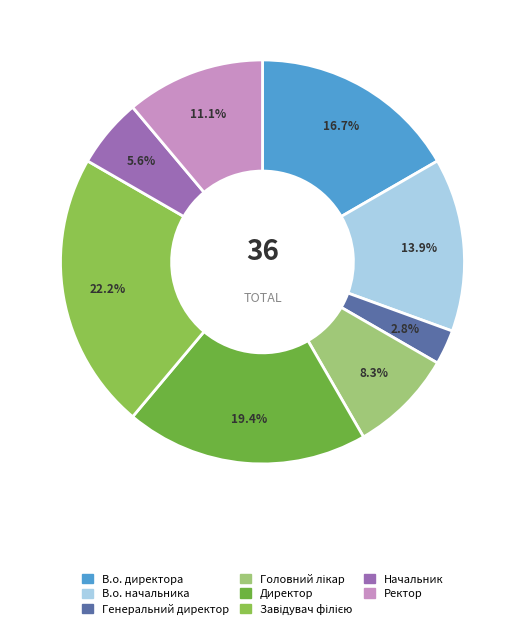

How many slices are in this pie chart?

8